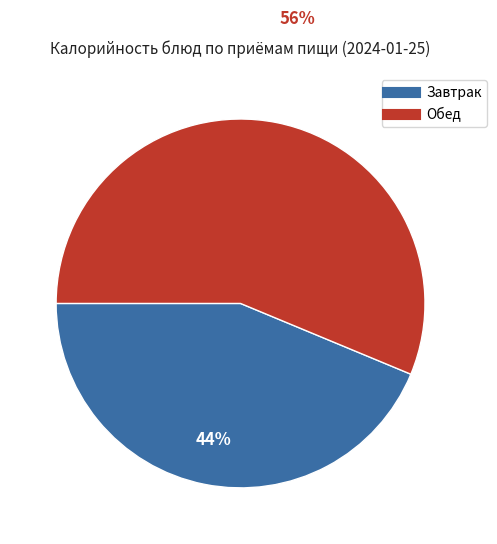

To the nearest percent, what is the average slice percentage?

50%